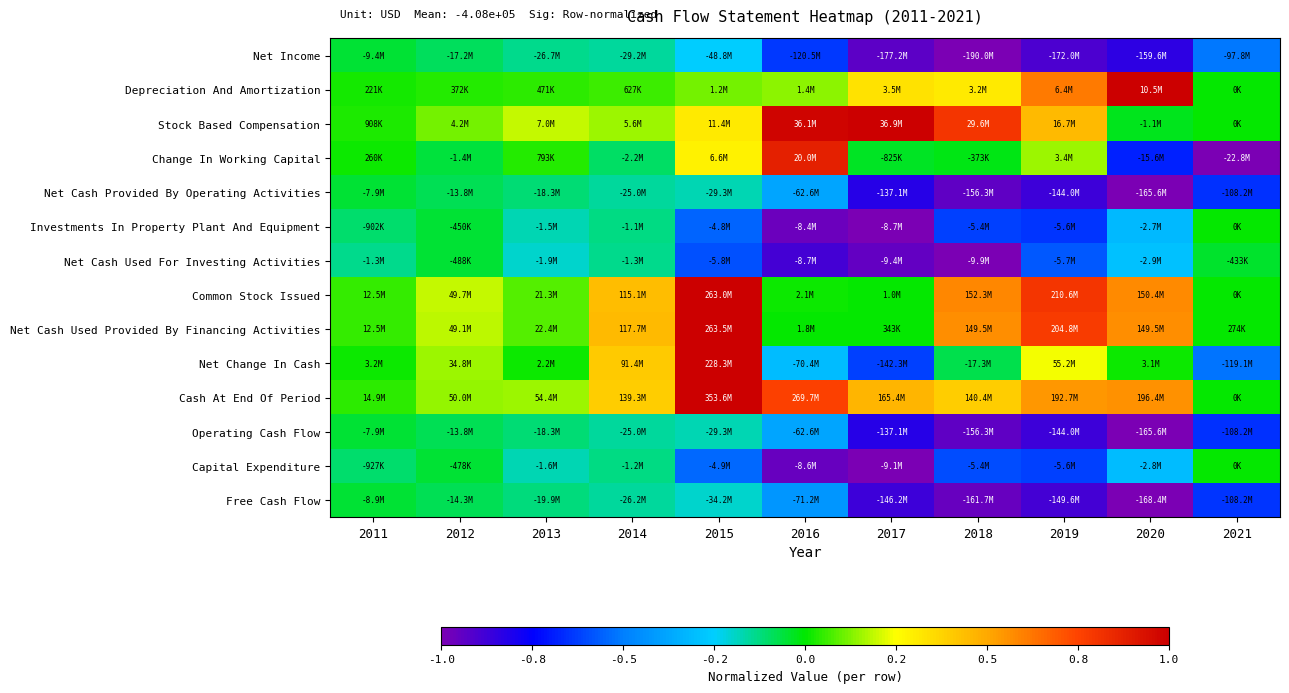

Between 2011 and 2012, which series saw the biggest shift?

Common Stock Issued